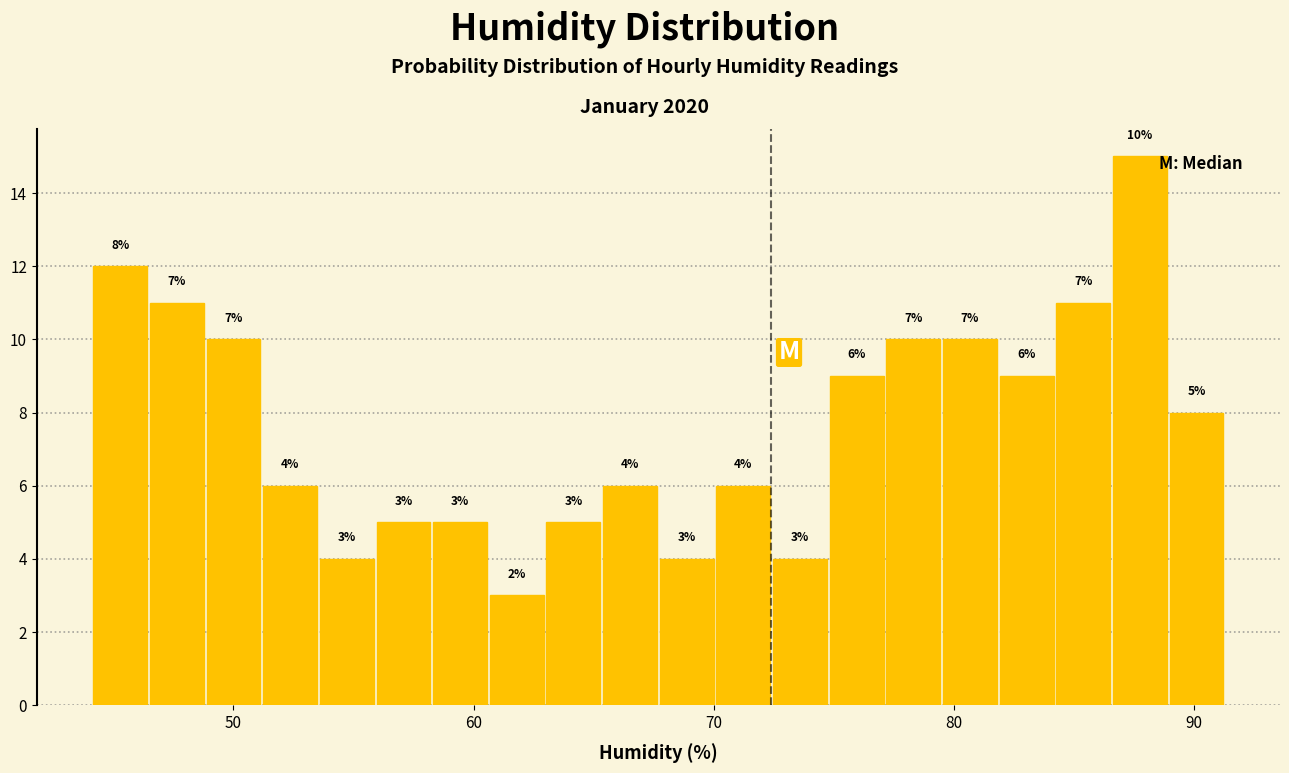

Around what value on the x-axis is the tallest bar? Give the approximate position of its centre, as read against the axis.

88